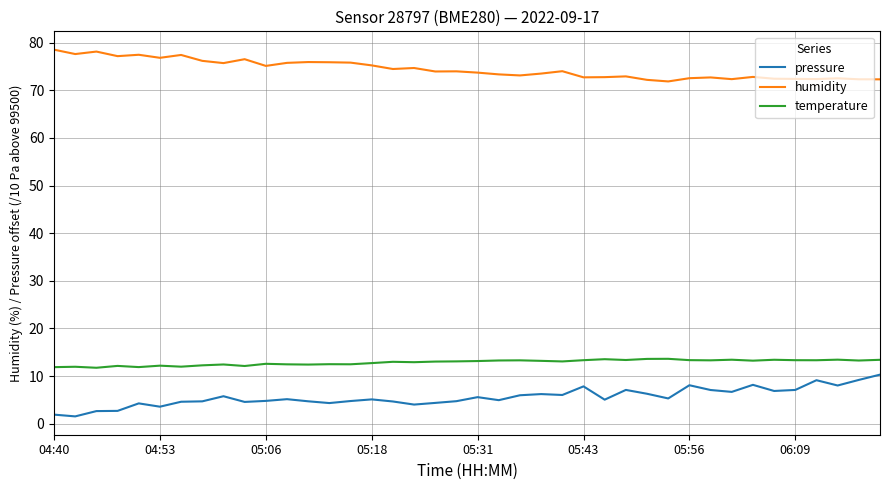

In humidity, how many points are lower than both neighbors (excluding endpoints)?

12